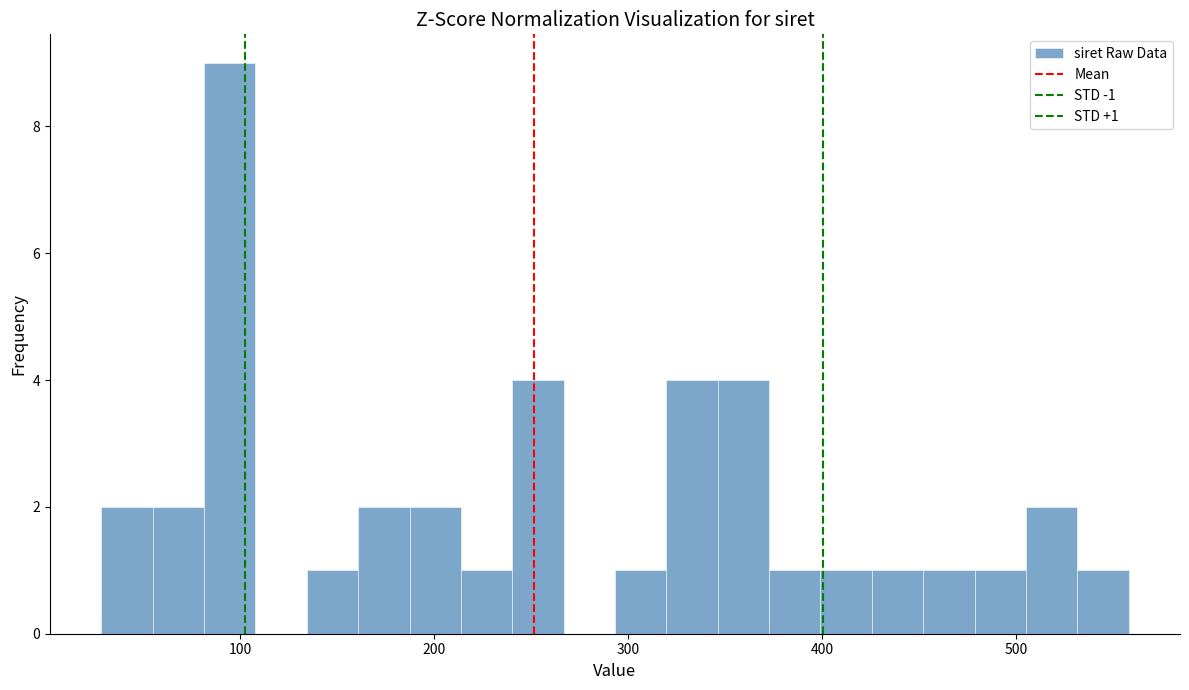

Around what value on the x-axis is the tallest bar? Give the approximate position of its centre, as read against the axis.

90